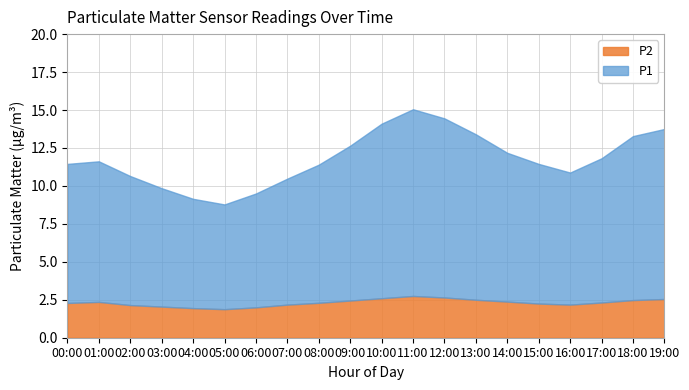

Reading left to right, extract all data points from this chart.

P1: 10.5	9.2	8.5	7.8	7.2	6.9	7.5	8.3	9.1	10.2	11.5	12.3	11.8	10.9	9.8	9.2	8.7	9.5	10.8	11.2
P2: 2.4	2.3	2.1	2.0	1.9	1.9	2.0	2.2	2.3	2.5	2.6	2.8	2.6	2.5	2.4	2.2	2.2	2.3	2.5	2.5